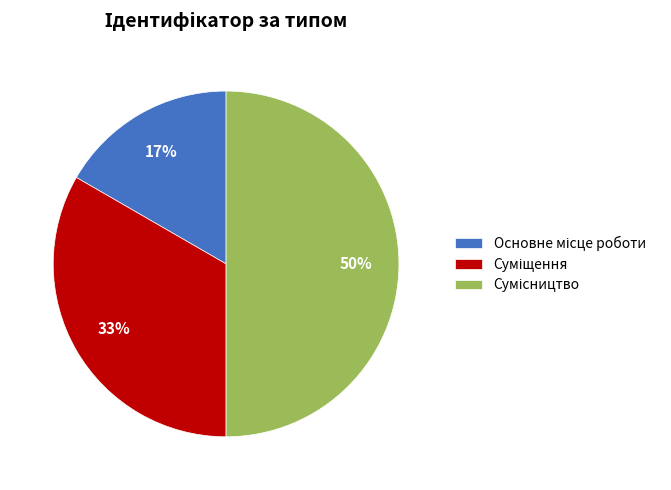

To the nearest percent, what is the average slice percentage?

33%